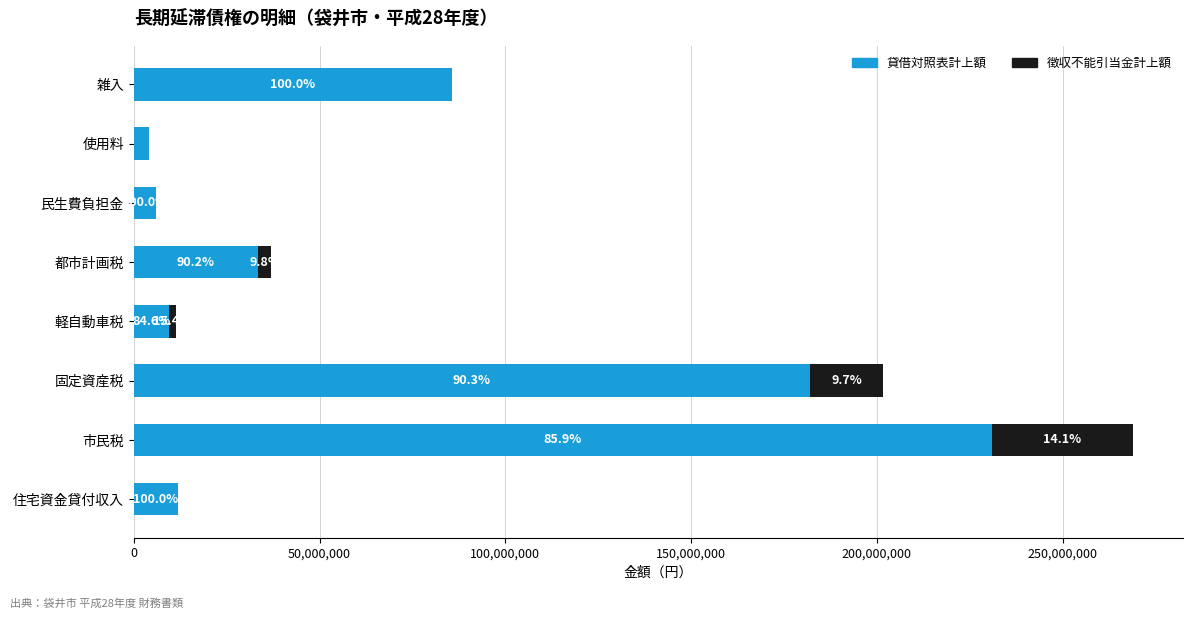

What are all the series names shown in the legend?

貸借対照表計上額, 徴収不能引当金計上額